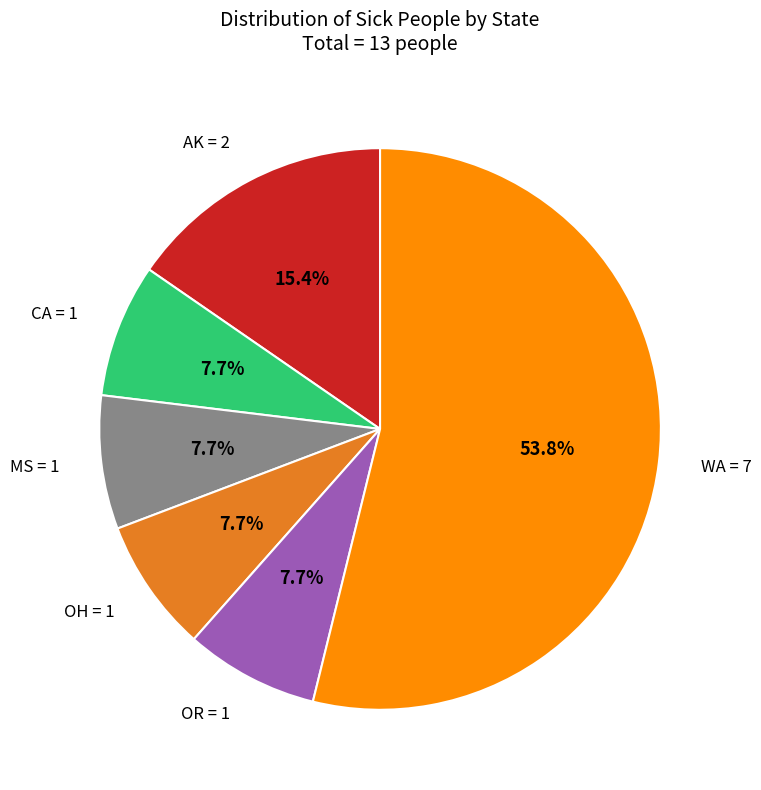

Which slice is the largest?

WA